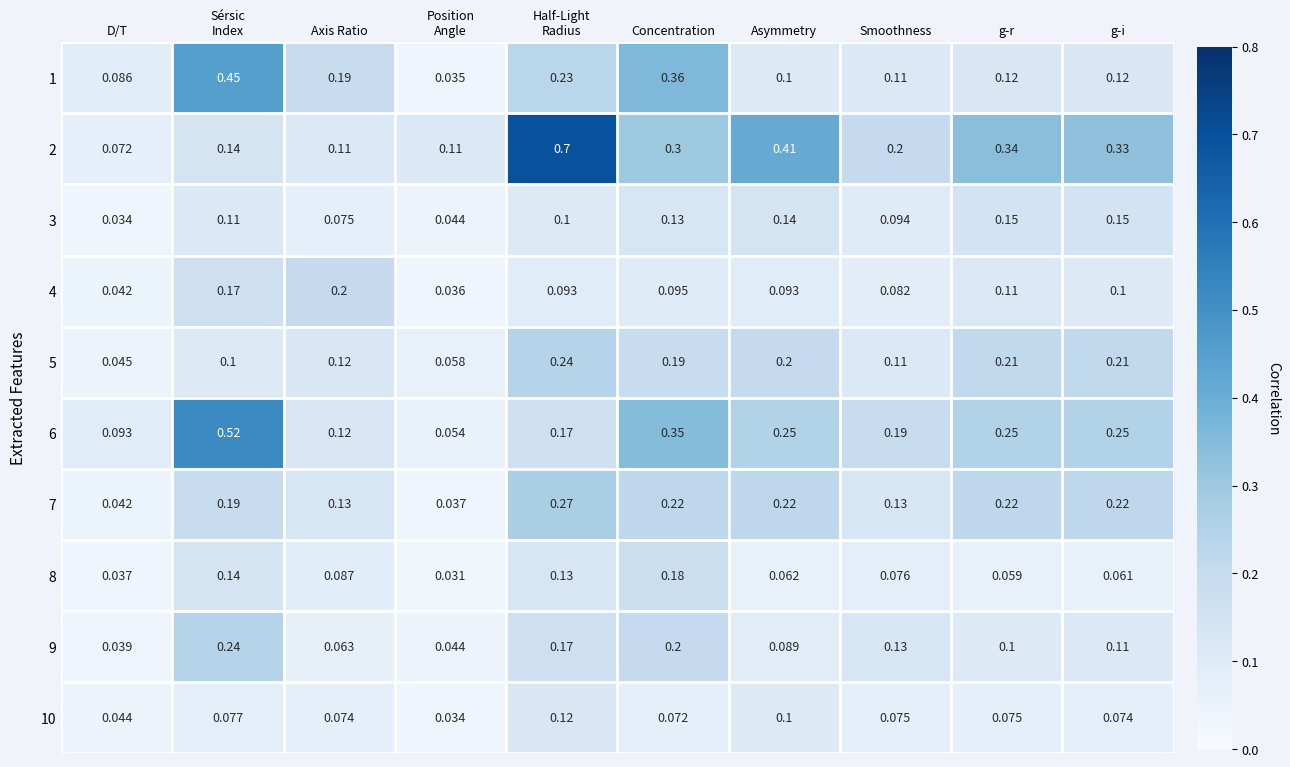

Which series has the largest total across all categories?

2